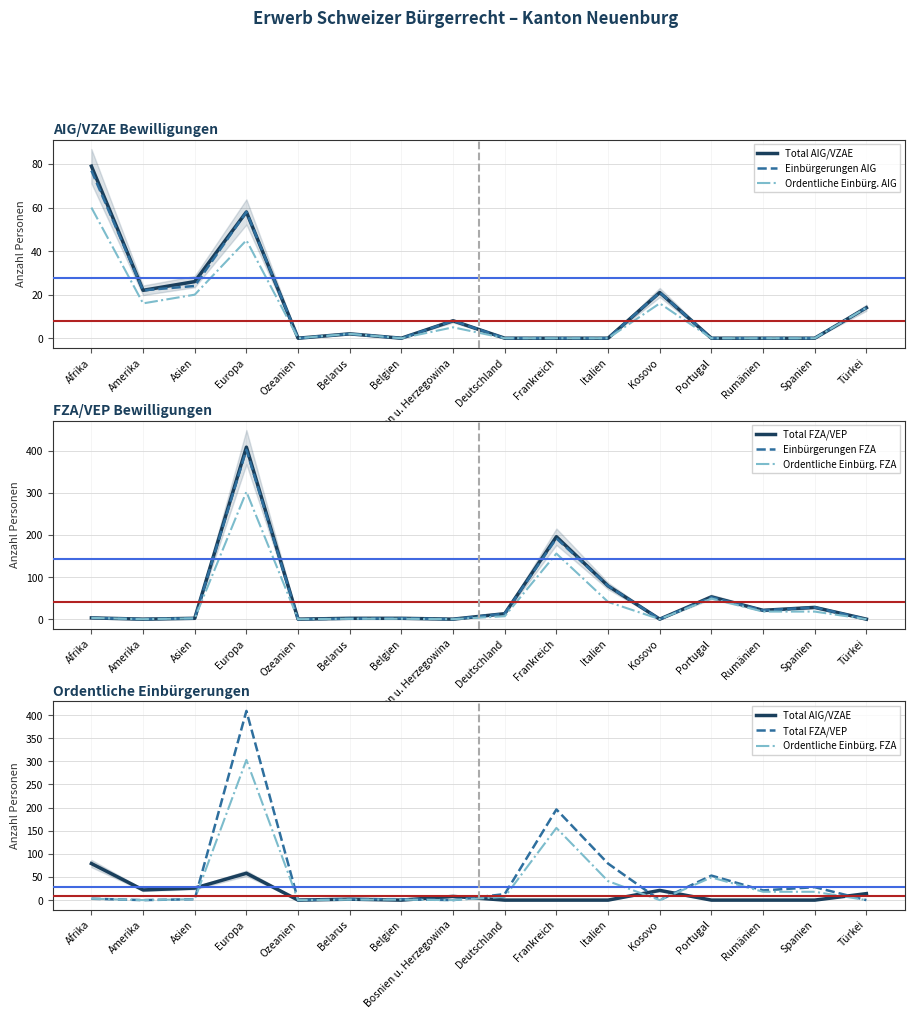

True or false: Total FZA/VEP has a value of 10 at Spanien.

False